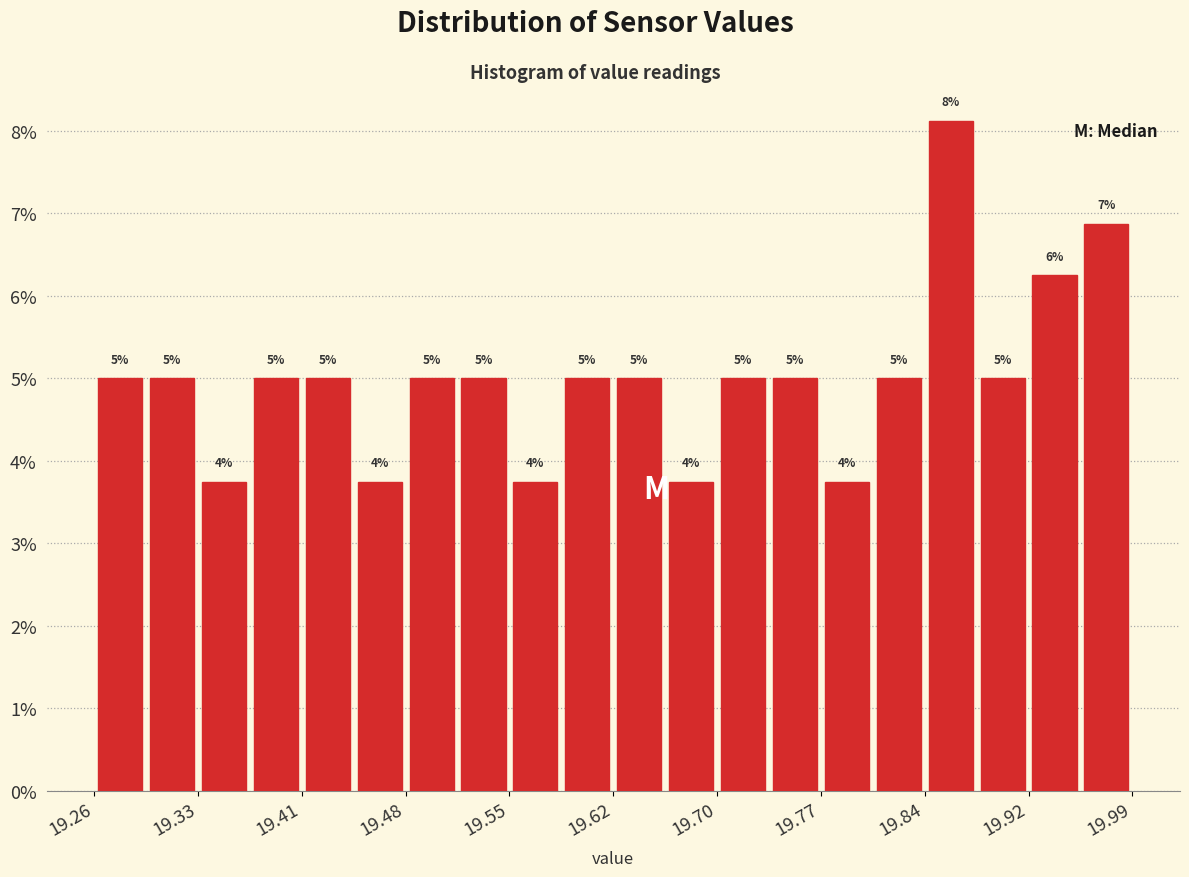

Around what value on the x-axis is the tallest bar? Give the approximate position of its centre, as read against the axis.

19.86